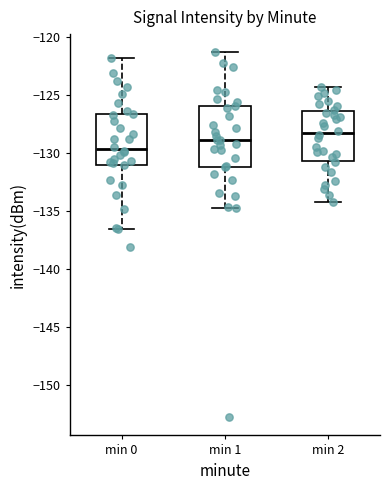

Comparing the boxes themselves (not the whiskers), which one is the tallest?

min 1